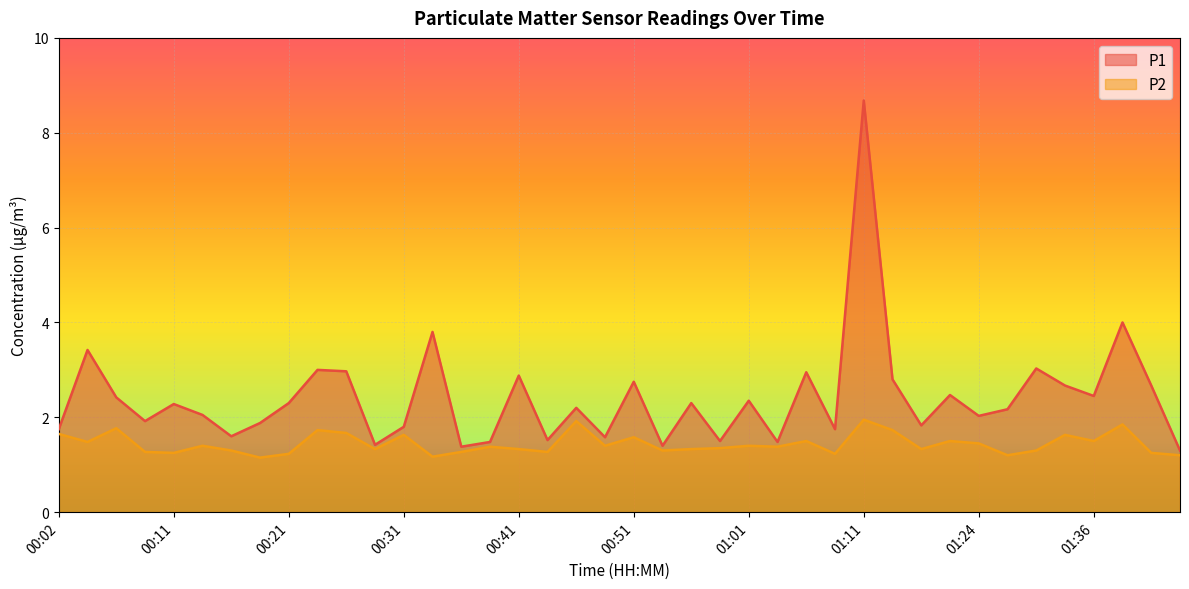

Reading left to right, what are all the values shown in this chart?

P1: 00:02=1.8	00:04=3.4	00:07=2.4	00:09=1.9	00:11=2.3	00:14=2.0	00:16=1.6	00:19=1.9	00:21=2.3	00:24=3.0	00:26=3.0	00:28=1.4	00:31=1.8	00:33=3.8	00:36=1.4	00:38=1.5	00:41=2.9	00:43=1.5	00:45=2.2	00:48=1.6	00:51=2.8	00:53=1.4	00:56=2.3	00:58=1.5	01:01=2.4	01:03=1.5	01:06=3.0	01:08=1.8	01:11=8.7	01:13=2.8	01:16=1.8	01:18=2.5	01:24=2.0	01:26=2.2	01:29=3.0	01:34=2.7	01:36=2.5	01:39=4.0	01:41=2.7	01:43=1.3
P2: 00:02=1.6	00:04=1.5	00:07=1.8	00:09=1.3	00:11=1.2	00:14=1.4	00:16=1.3	00:19=1.1	00:21=1.2	00:24=1.7	00:26=1.7	00:28=1.3	00:31=1.6	00:33=1.2	00:36=1.3	00:38=1.4	00:41=1.3	00:43=1.3	00:45=1.9	00:48=1.4	00:51=1.6	00:53=1.3	00:56=1.3	00:58=1.4	01:01=1.4	01:03=1.4	01:06=1.5	01:08=1.2	01:11=1.9	01:13=1.7	01:16=1.3	01:18=1.5	01:24=1.4	01:26=1.2	01:29=1.3	01:34=1.6	01:36=1.5	01:39=1.9	01:41=1.2	01:43=1.2